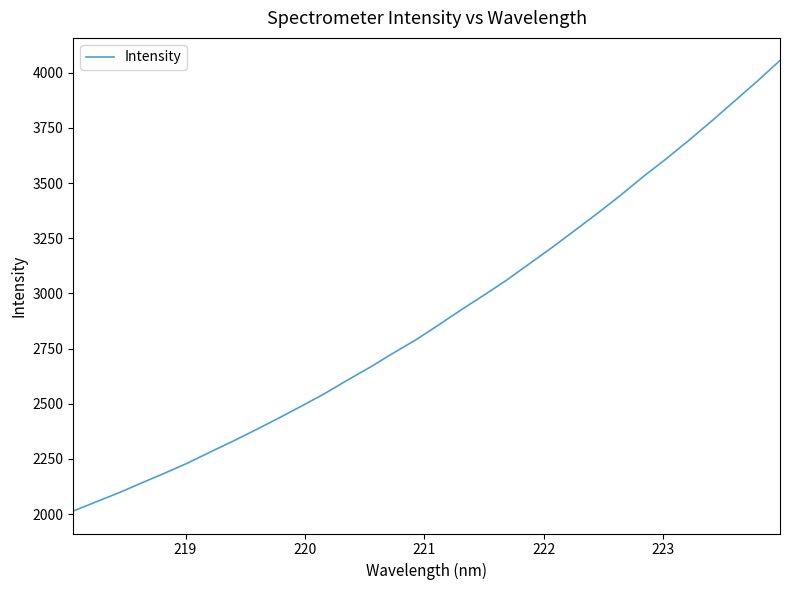

Does the chart have visible grid lines?

No